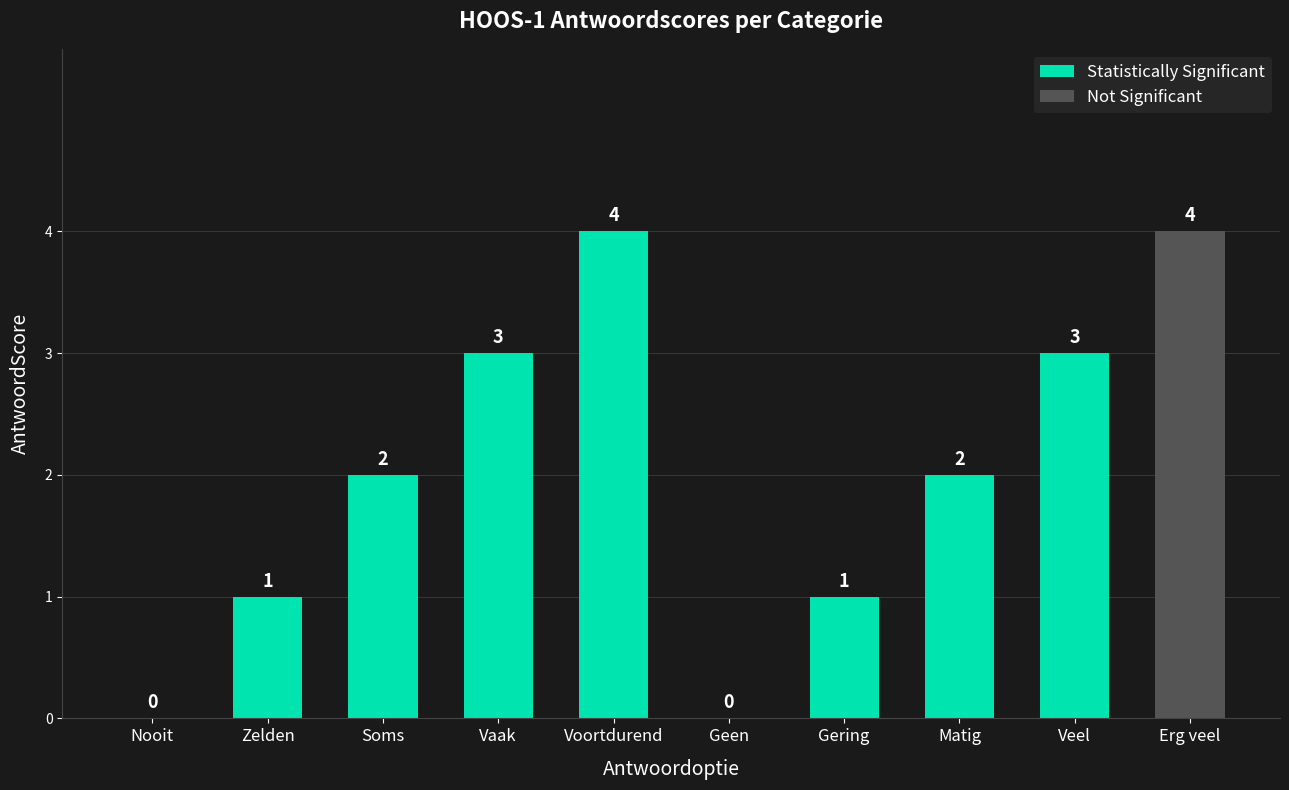

What are all the series names shown in the legend?

Statistically Significant, Not Significant